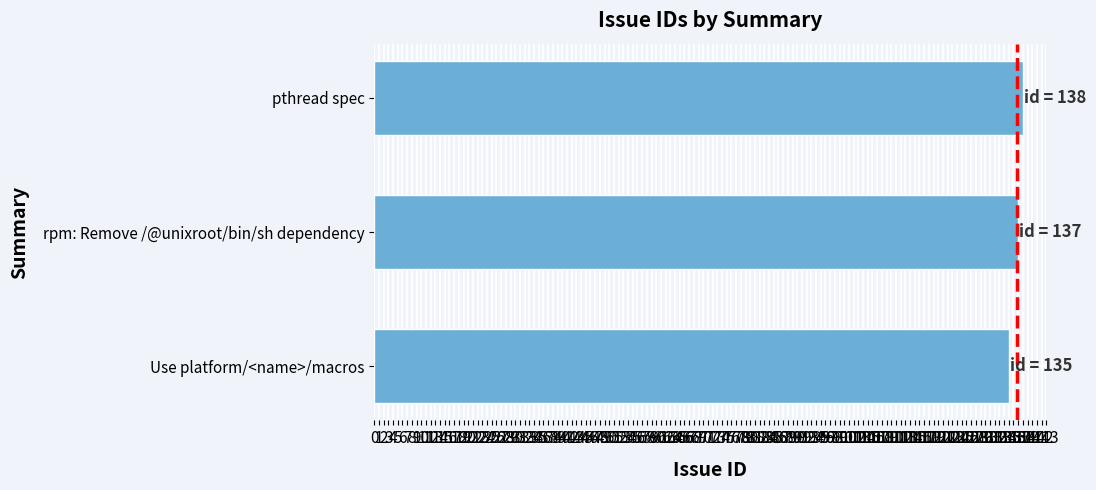

What is the smallest value displayed?

135